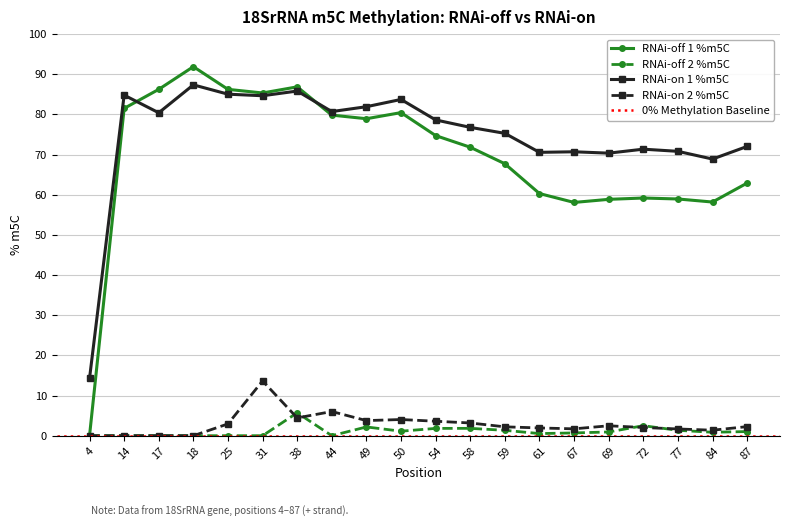

Reading left to right, transcribe all the data shown in this chart.

RNAi-off 1 %m5C: 4=0.0	14=81.5	17=86.2	18=91.9	25=86.2	31=85.3	38=86.8	44=79.8	49=78.9	50=80.4	54=74.7	58=71.8	59=67.7	61=60.3	67=58.1	69=58.8	72=59.2	77=58.9	84=58.2	87=62.9
RNAi-off 2 %m5C: 4=0.0	14=0.0	17=0.0	18=0.0	25=0.0	31=0.0	38=5.7	44=0.0	49=2.2	50=1.1	54=1.8	58=1.8	59=1.3	61=0.5	67=0.7	69=0.9	72=2.5	77=1.3	84=0.9	87=1.0
RNAi-on 1 %m5C: 4=14.3	14=84.8	17=80.4	18=87.3	25=85.0	31=84.6	38=85.8	44=80.7	49=81.9	50=83.7	54=78.6	58=76.8	59=75.3	61=70.5	67=70.7	69=70.3	72=71.3	77=70.8	84=68.9	87=72.0
RNAi-on 2 %m5C: 4=0.0	14=0.0	17=0.0	18=0.0	25=2.9	31=13.6	38=4.4	44=6.0	49=3.8	50=4.0	54=3.6	58=3.2	59=2.2	61=1.9	67=1.7	69=2.5	72=2.0	77=1.7	84=1.4	87=2.3